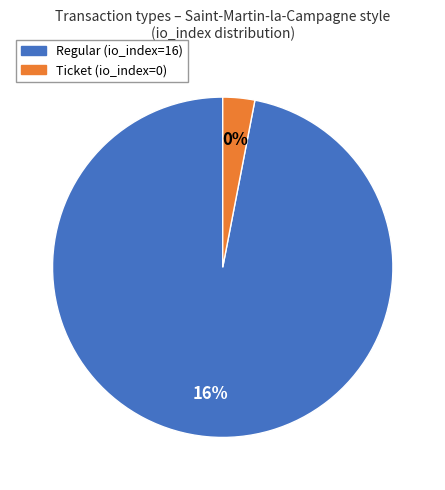

Is it true that Other is 1% of the pie?

False